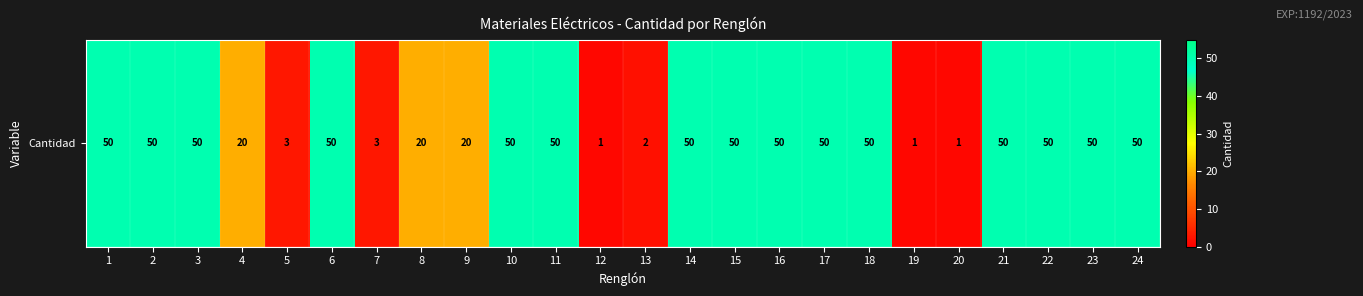

What is the ratio of the value at 7 to the value at 23?

0.1